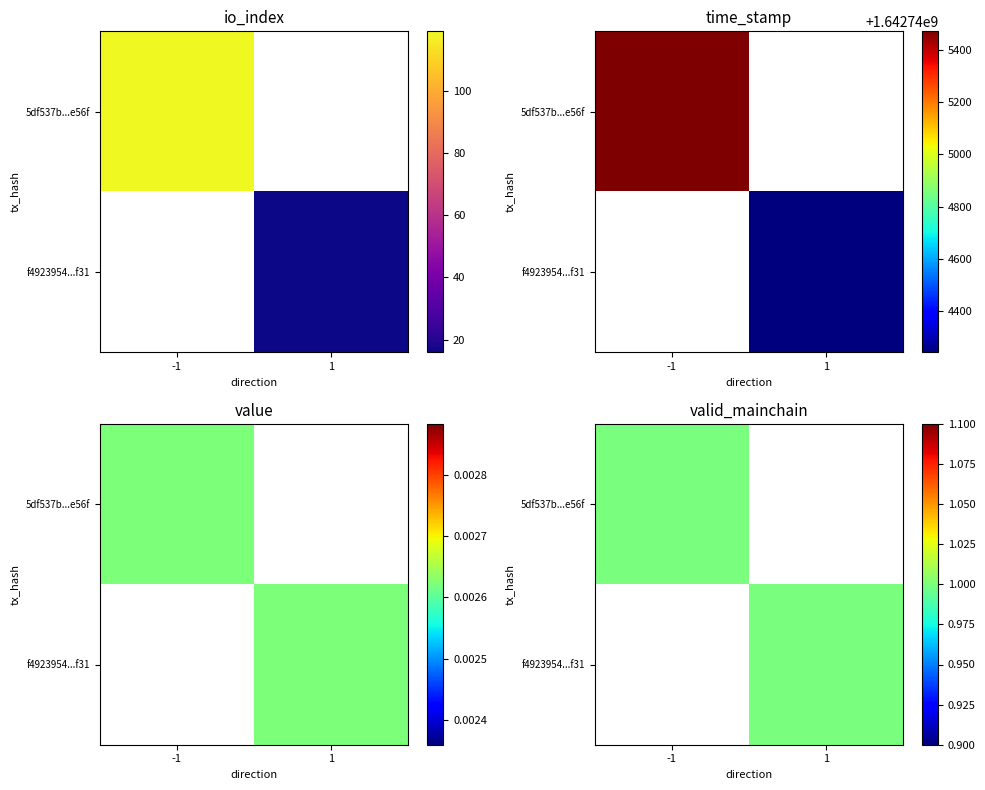

Reading right to left, what are all the values shown in this chart?

5df537b495df8965fb0e7e6e691c426cc11e56f: time_stamp=1642745471.0	value=0.0	io_index=119.0	direction=-1.0
f4923954a93b0b892c9d0ee767edf573ca92f31: time_stamp=1642744243.0	value=0.0	io_index=16.0	direction=1.0